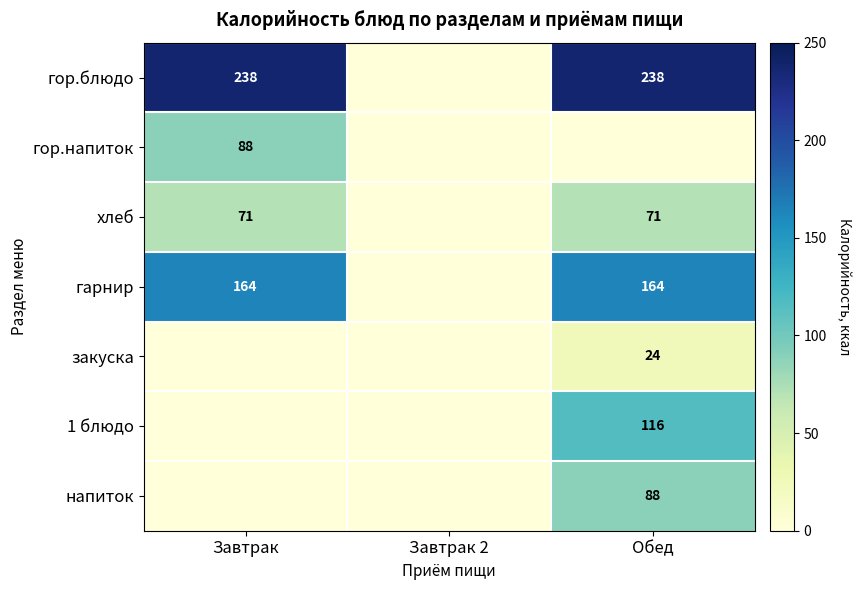

What is the sum of the гор.блюдо values at Обед and Завтрак?

476